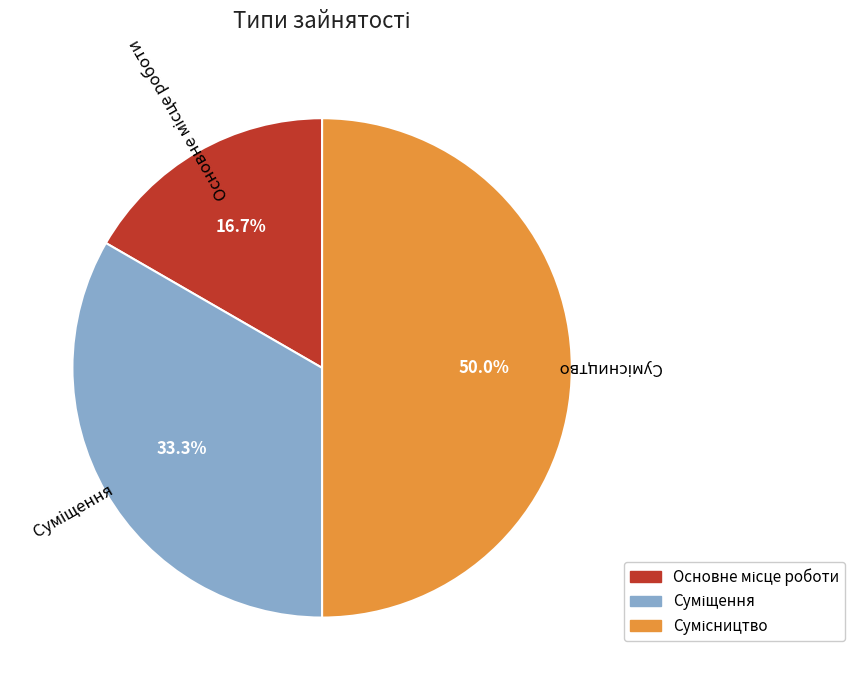

Which category has the smallest portion of the pie?

Основне місце роботи